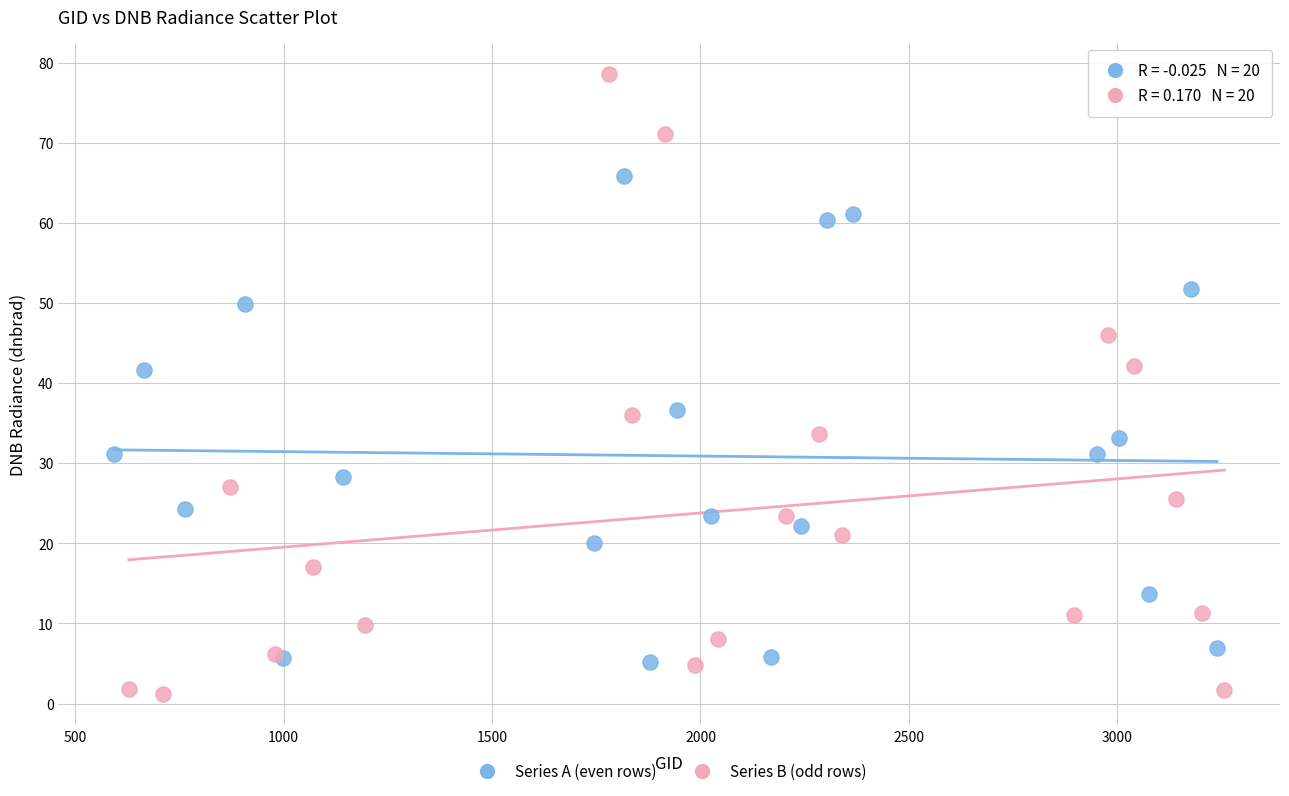

Which series reaches the minimum Y coordinate?

Series B (odd rows)